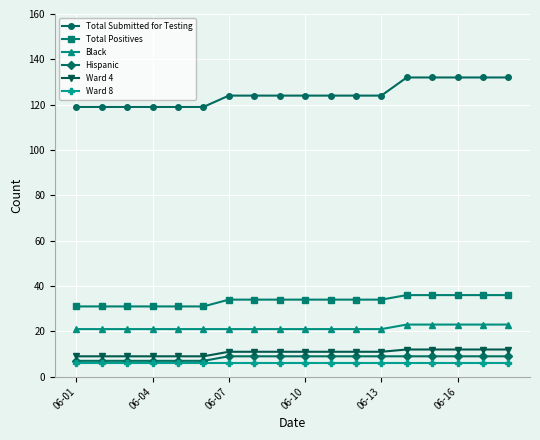

Which series has the largest total across all categories?

Total Submitted for Testing